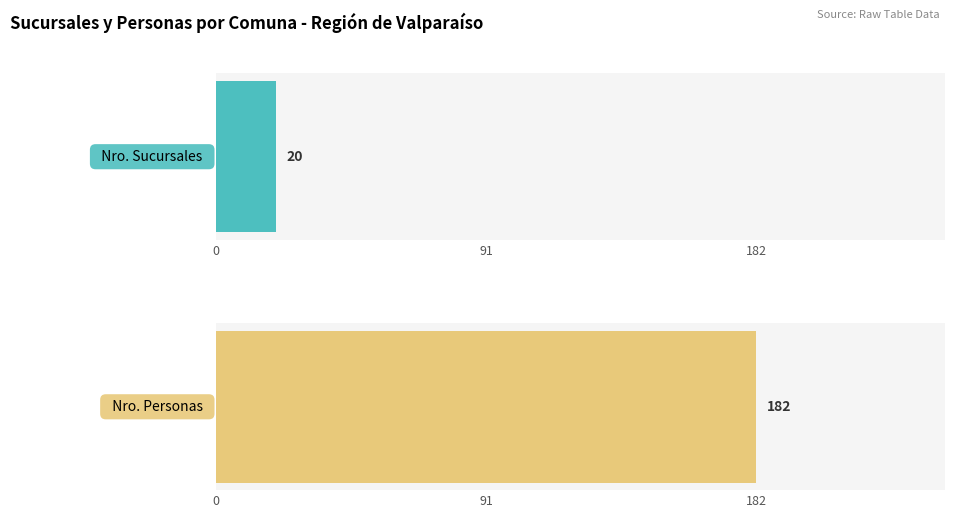

List the series in order of their peak value, lowest first.

Nro. Sucursales, Nro. Personas